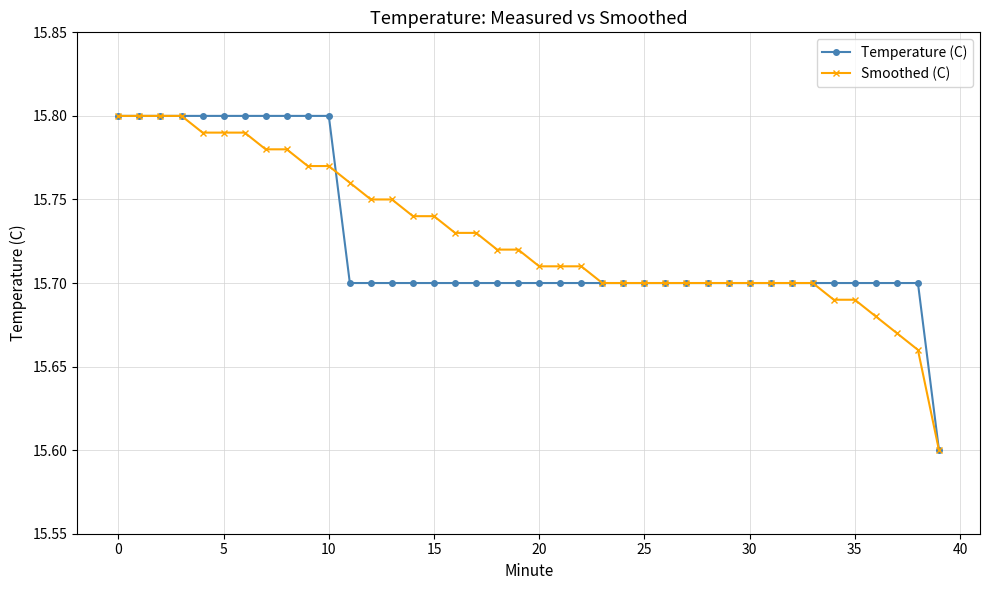

What is the minimum value for Temperature (C)?

15.6